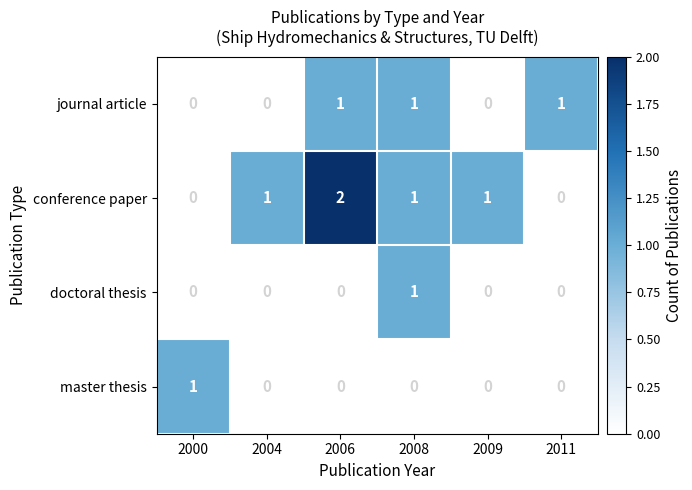

Which category has the highest value across all series?

2006